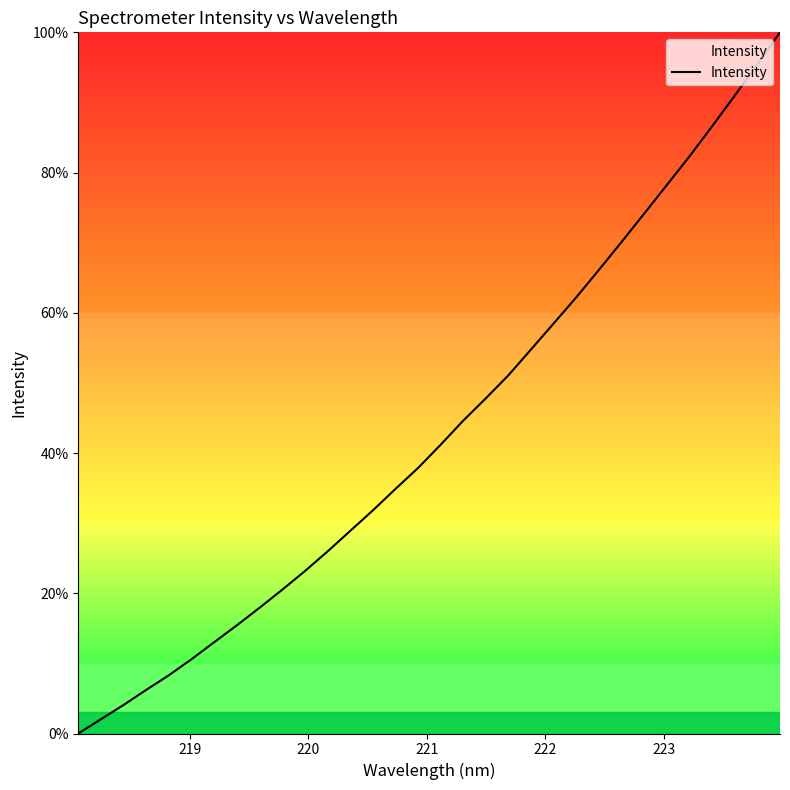

What is the difference between the maximum and minimum values?

100.0